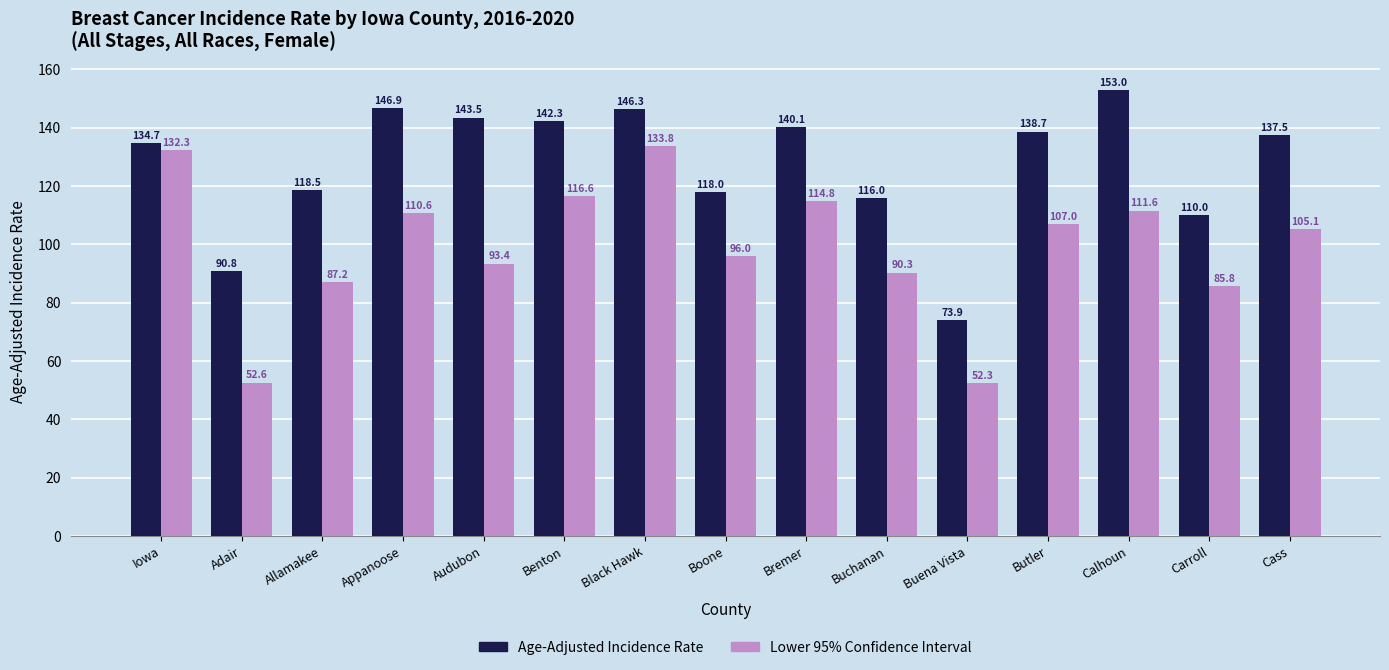

Are the bars grouped side by side (vs. stacked)?

Yes